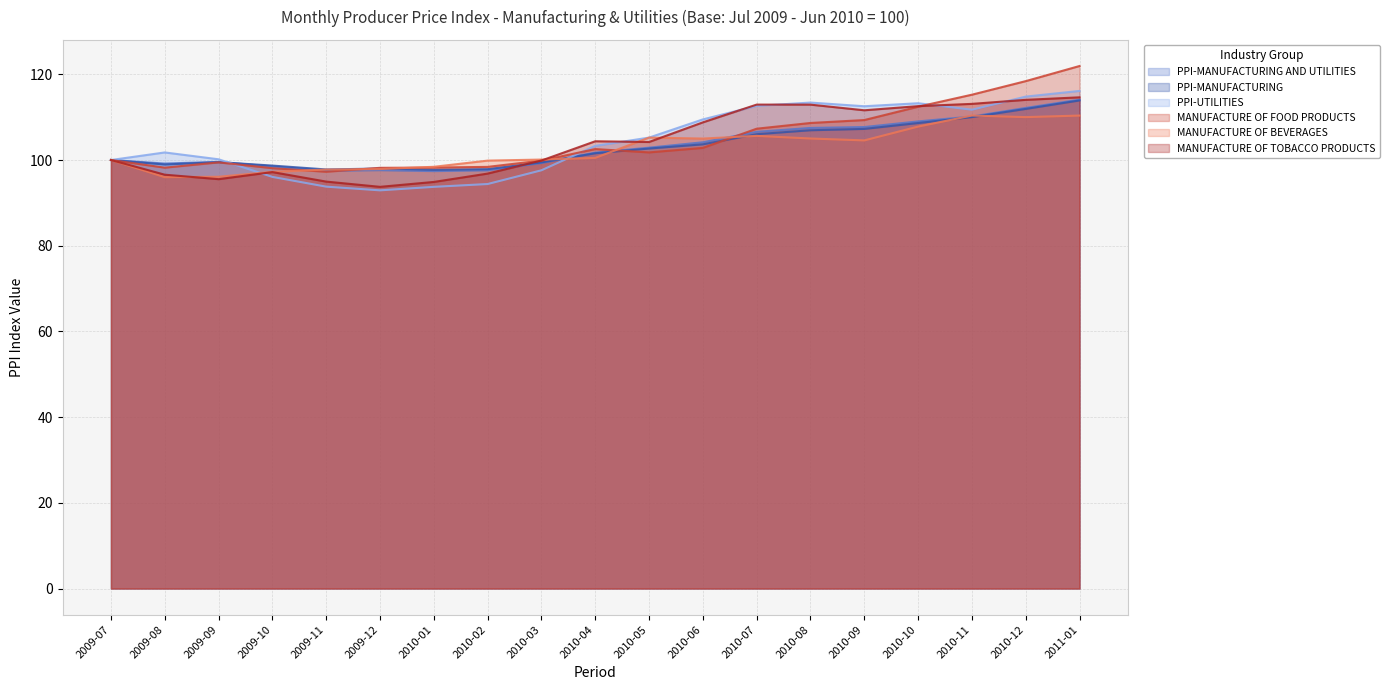

What is the approximate value of PPI-UTILITIES at 2009-11?

93.8